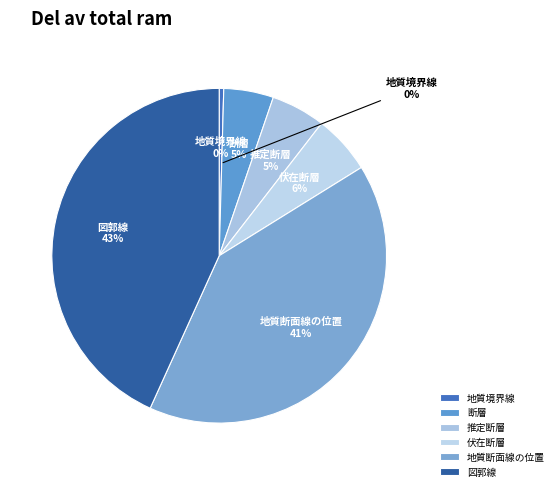

What is the smallest slice in the pie chart?

地質境界線